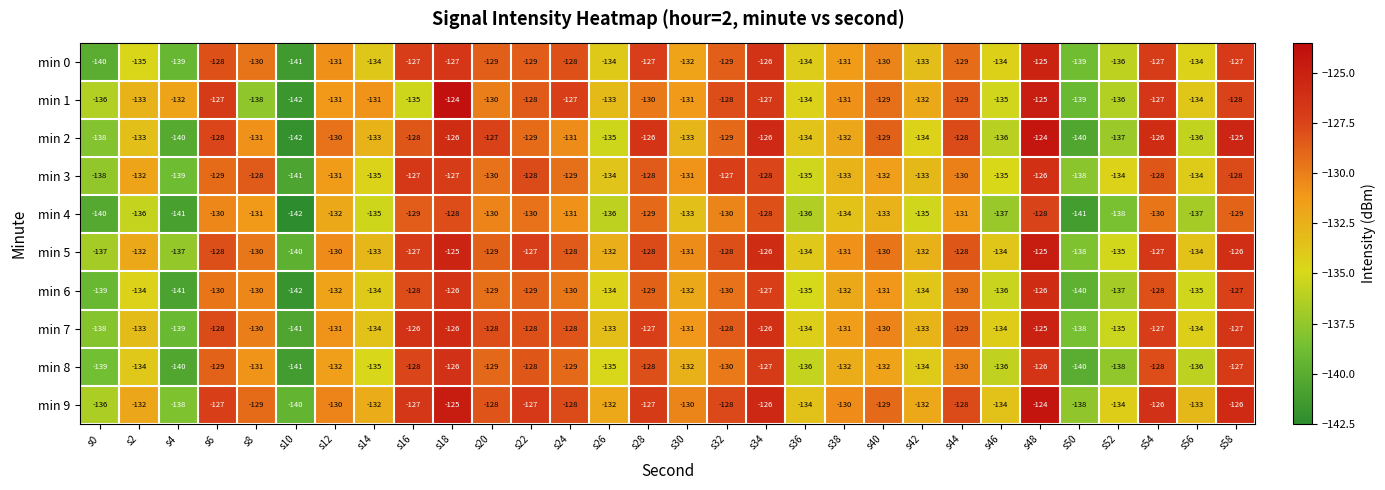

How many categories are shown in the chart?

30